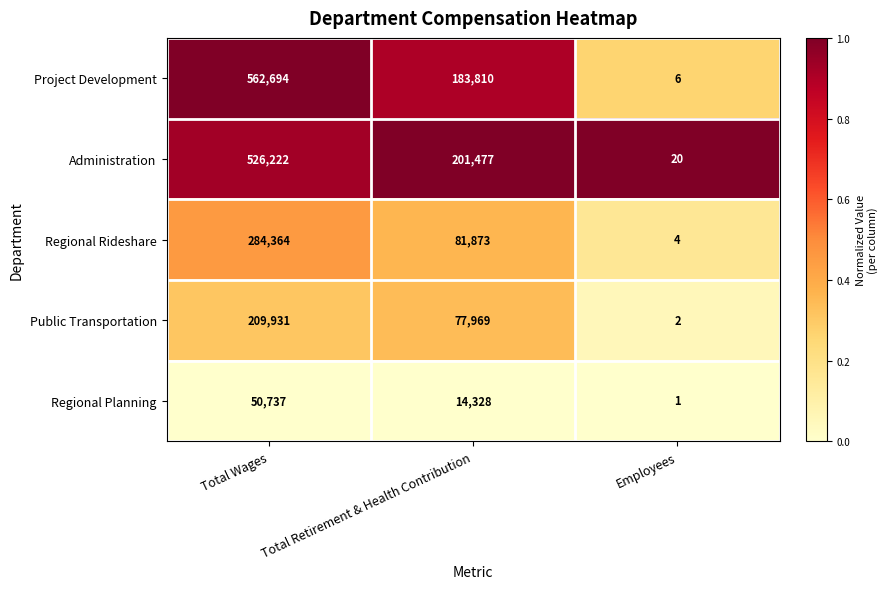

What is the sum of all Administration values?

727719